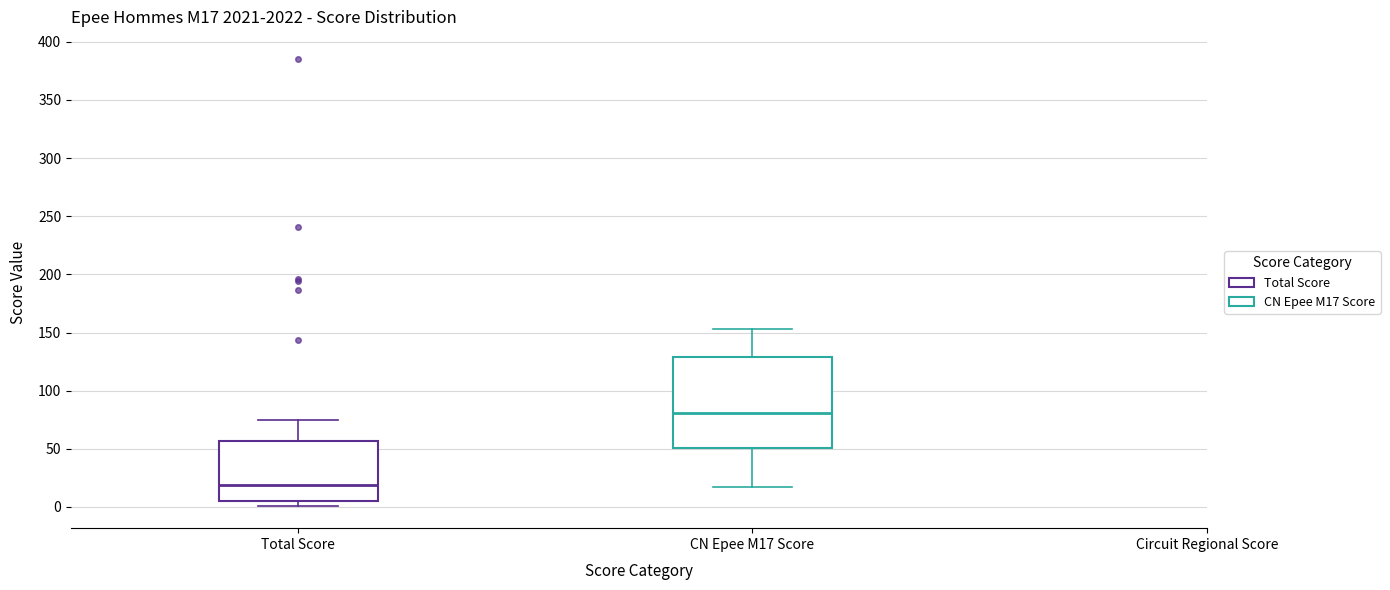

Reading left to right, read every box against the y-axis: the position of its median line, the range the box covers, and the ends of its whiskers. The values are not printed on the chart, so give them approximately, as read against the axis.

Total Score: median 20, box 5 to 55, whiskers 0 to 75
CN Epee M17 Score: median 80, box 50 to 130, whiskers 15 to 155